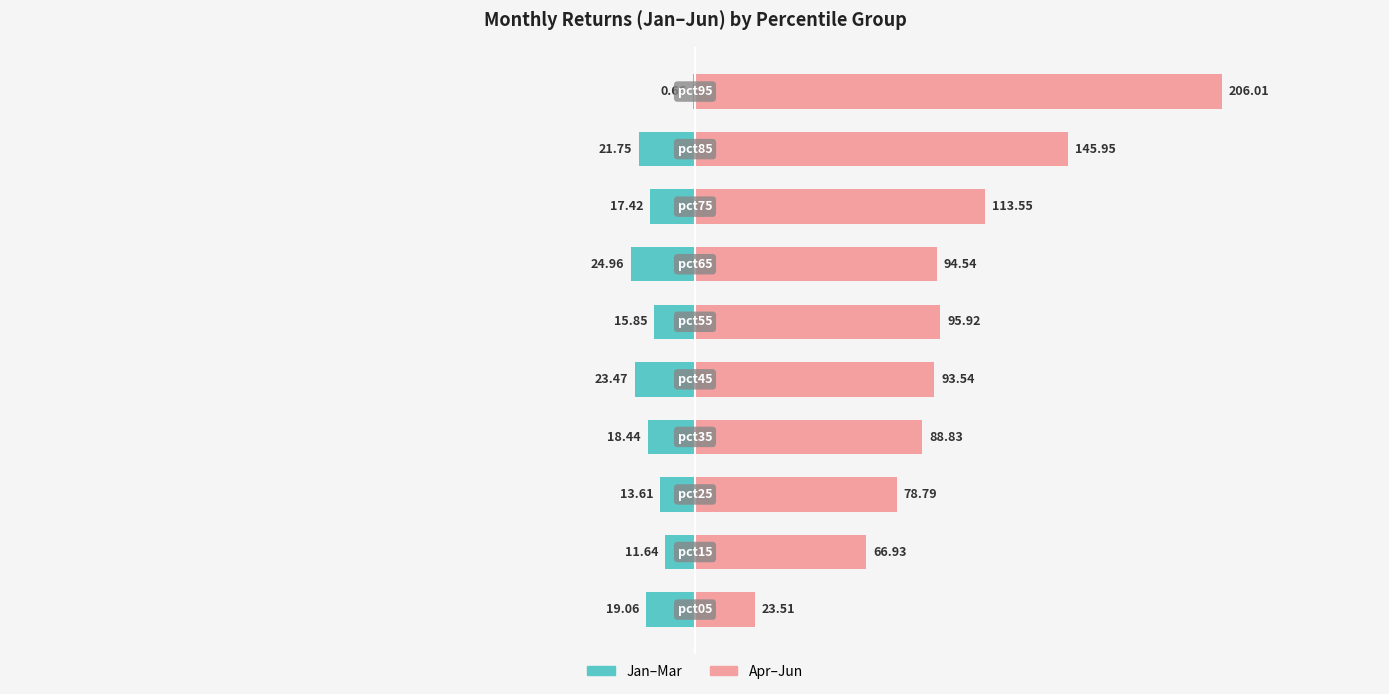

List the labels in order of Jan-Mar (left) value, largest first.

9, 1, 2, 5, 7, 3, 0, 8, 4, 6